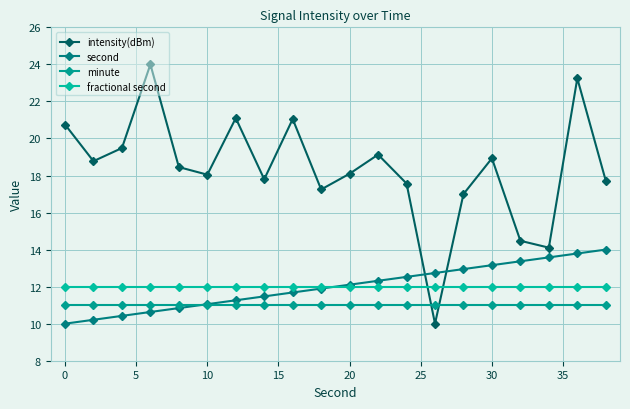

What are all the series names shown in the legend?

intensity(dBm), second, minute, fractional second